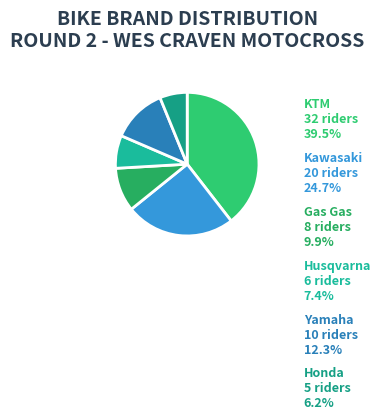

To the nearest percent, what portion does Yamaha represent?

12%